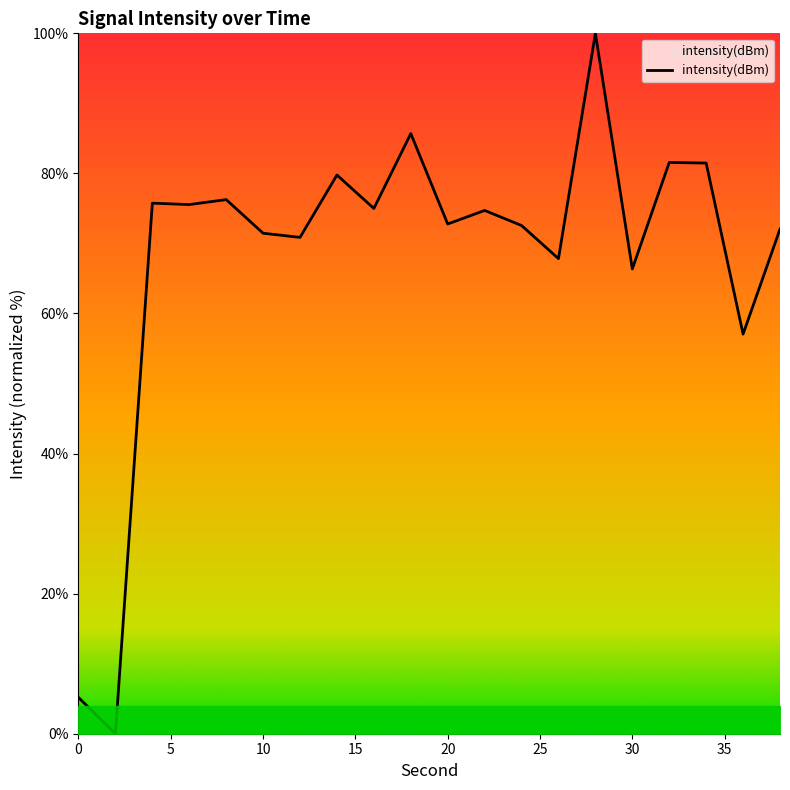

What is the maximum value shown in the chart?

100.0